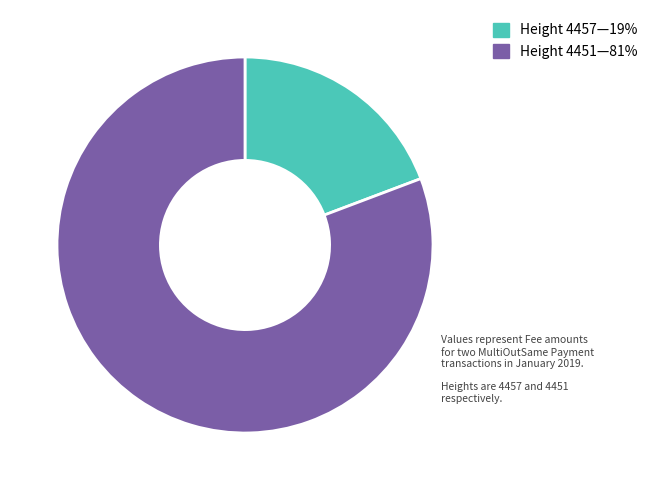

What is the majority slice?

Height 4451—81%